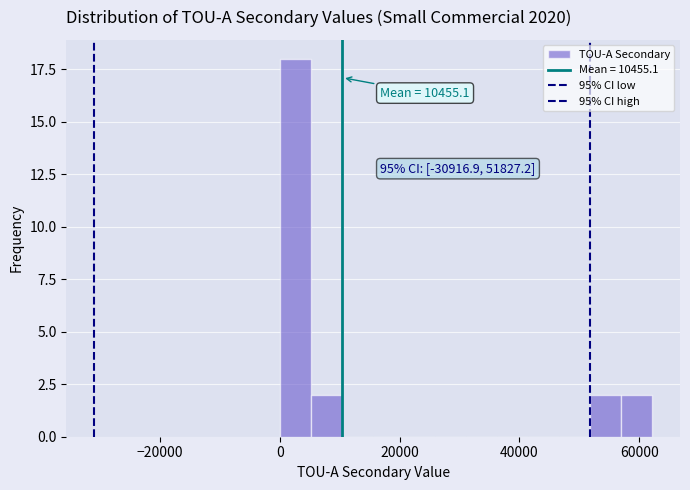

Around what value on the x-axis is the tallest bar? Give the approximate position of its centre, as read against the axis.

2000